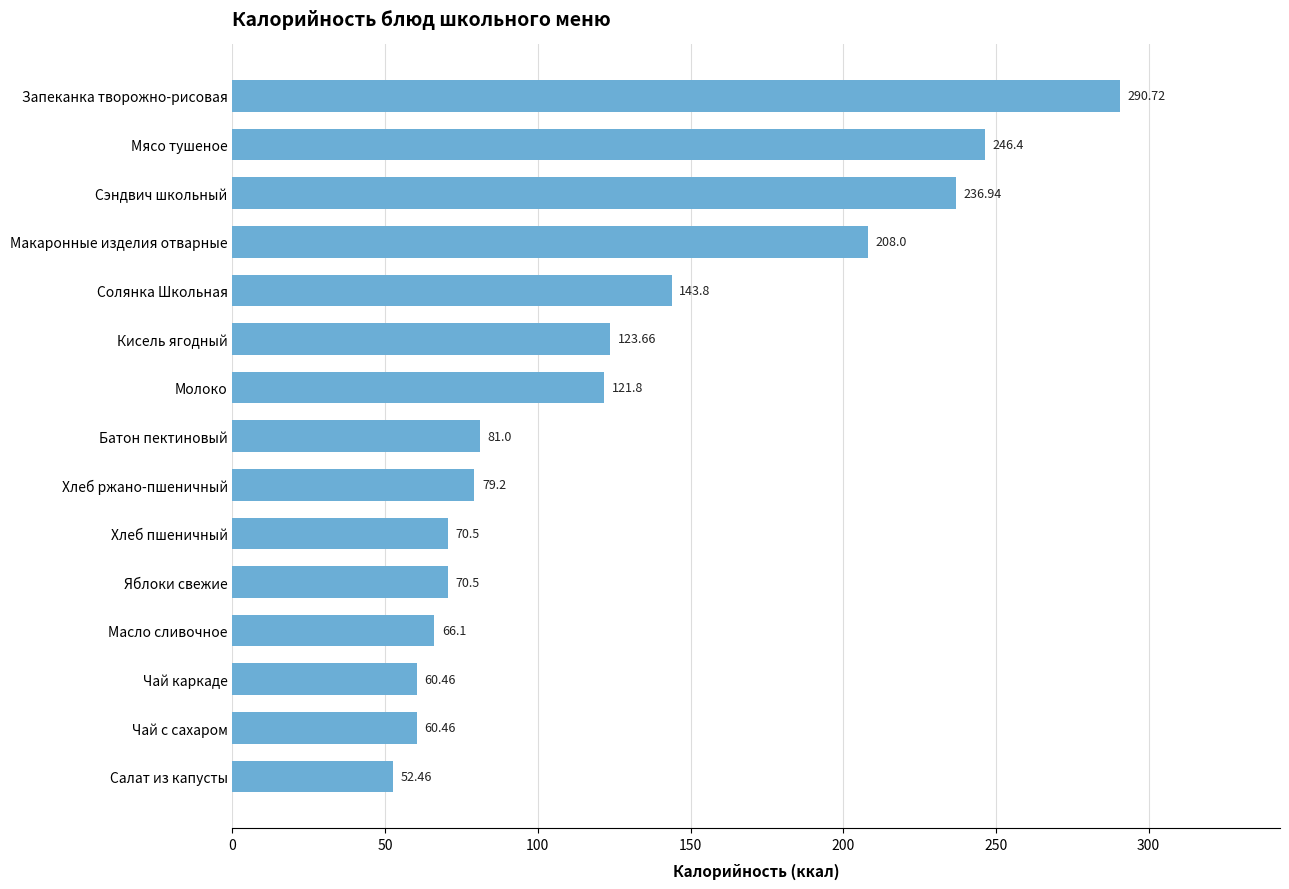

Approximately how many times larger is the value at Мясо тушеное compared to Макаронные изделия отварные?

1.2